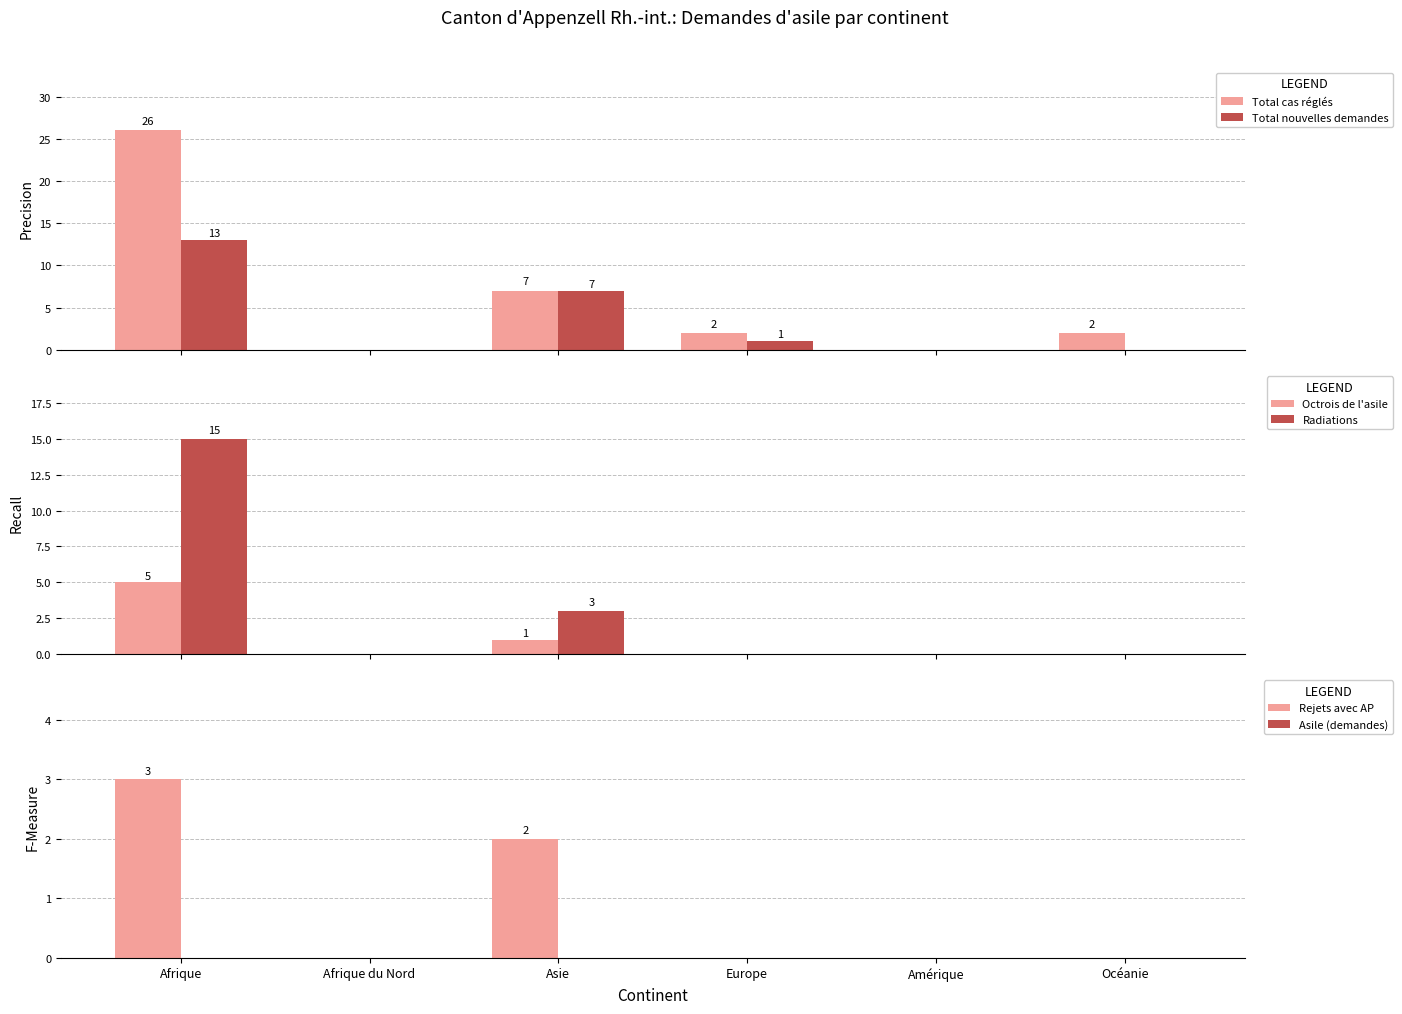

What is the total value across all series at Asie?

20